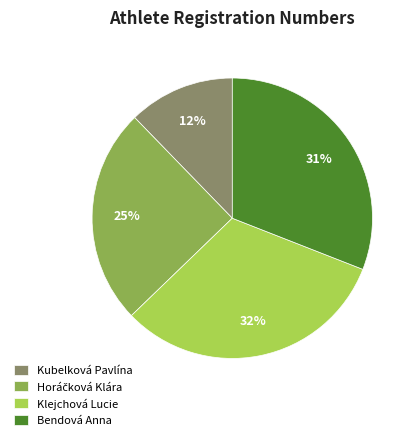

To the nearest percent, what is the difference between the largest and smallest slice percentages?

20%